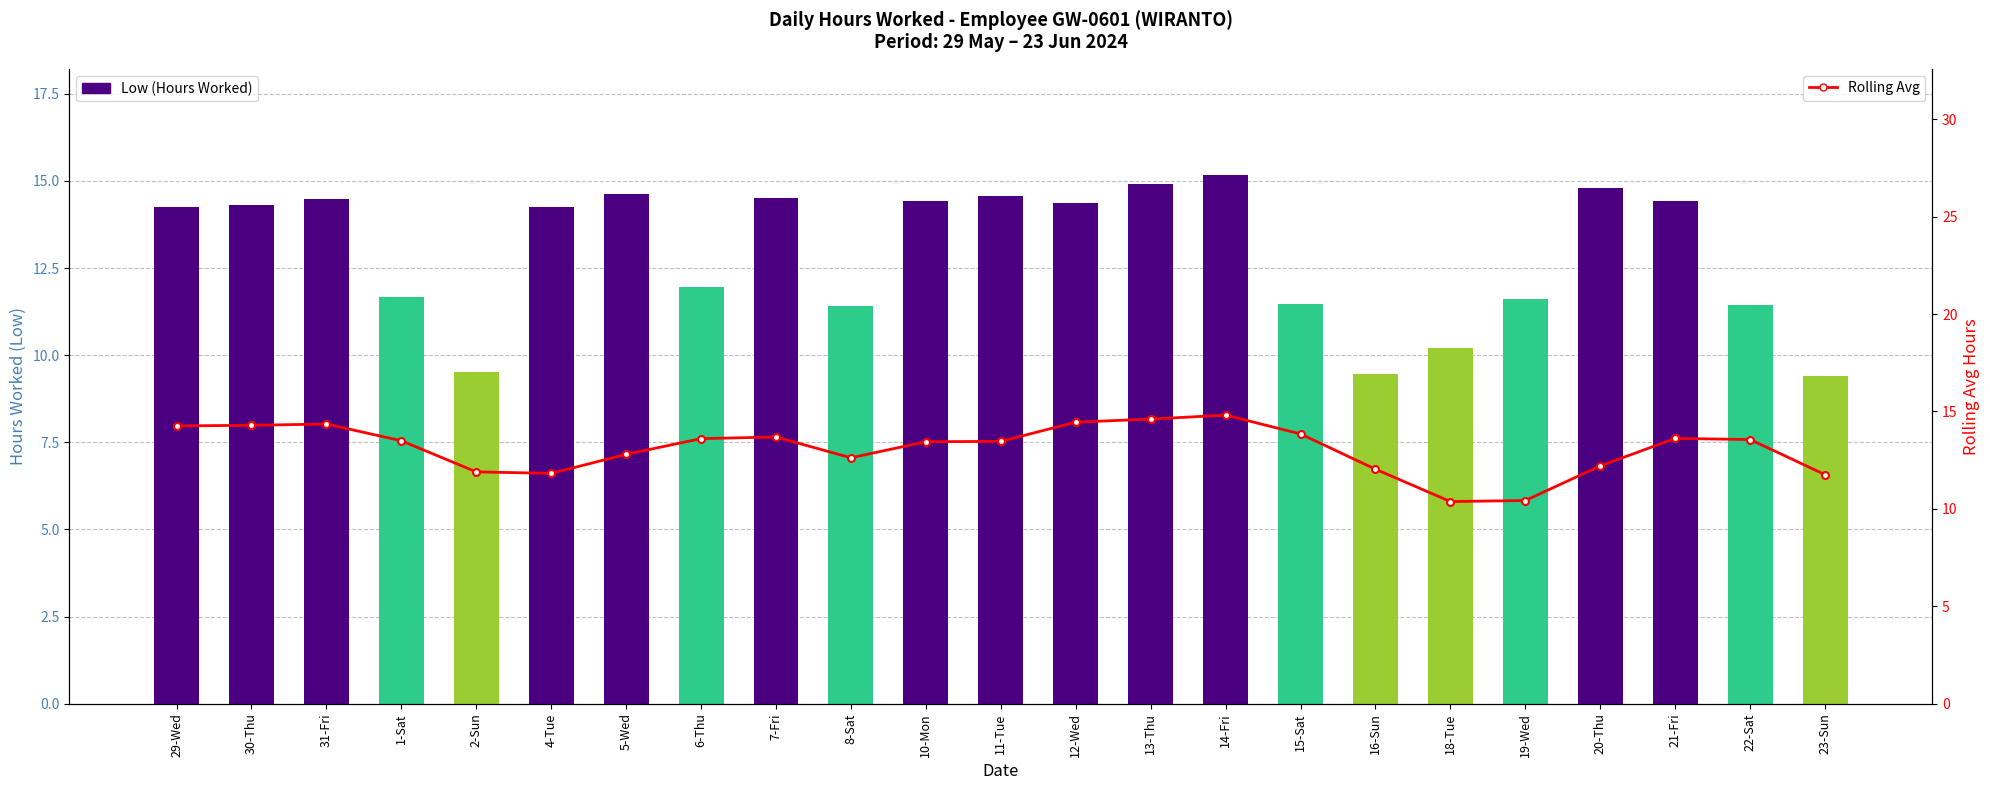

Which label corresponds to the smallest value in the chart?

23-Sun